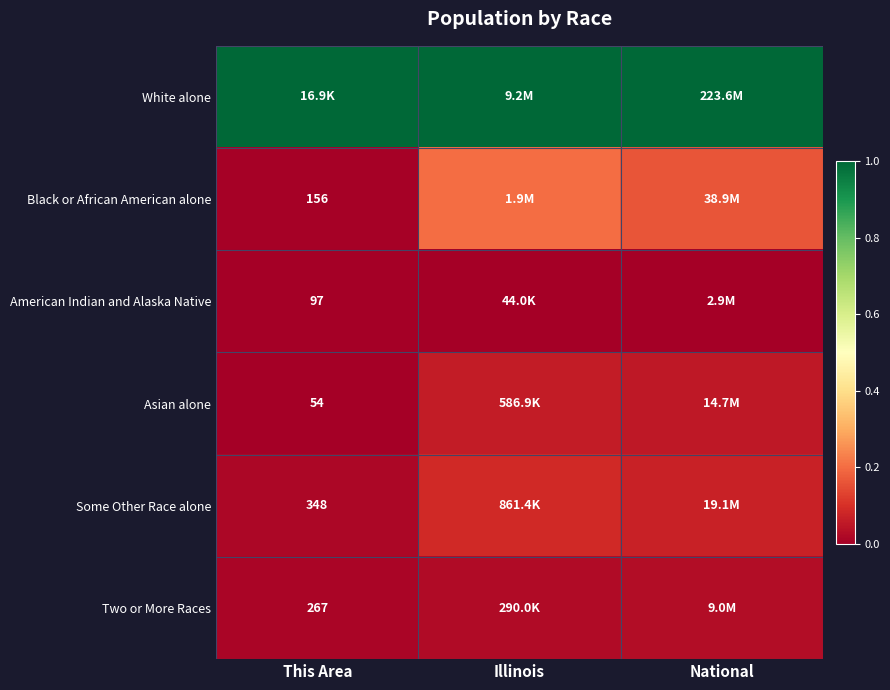

Is it true that Two or More Races equals 0.0 at This Area?

False